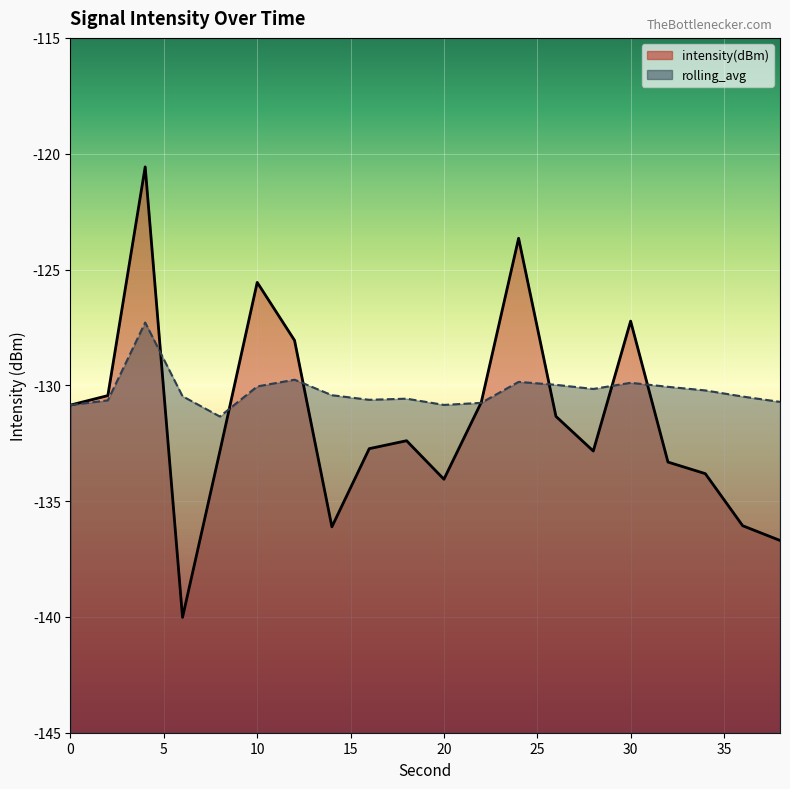

Between which two adjacent categories do rolling_avg and intensity(dBm) first intersect?

4 and 6